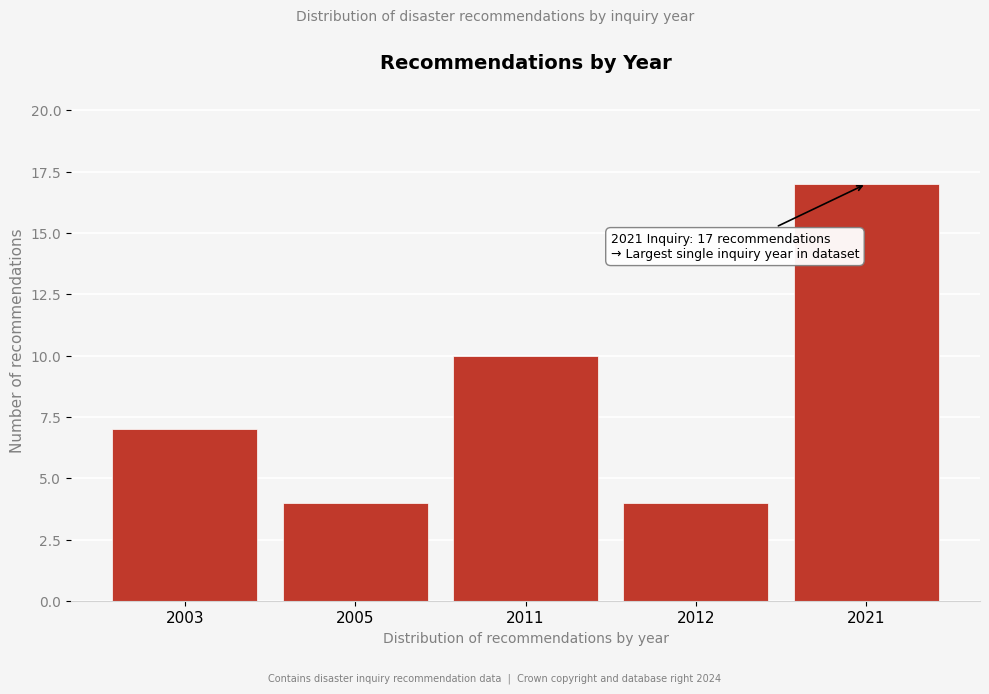

Reading left to right, list all the values displayed in this chart.

2003=7	2005=4	2011=10	2012=4	2021=17